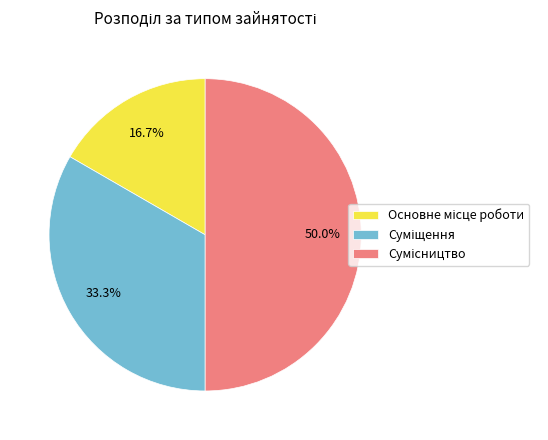

The Сумісництво slice represents 50% of the pie. True or false?

True